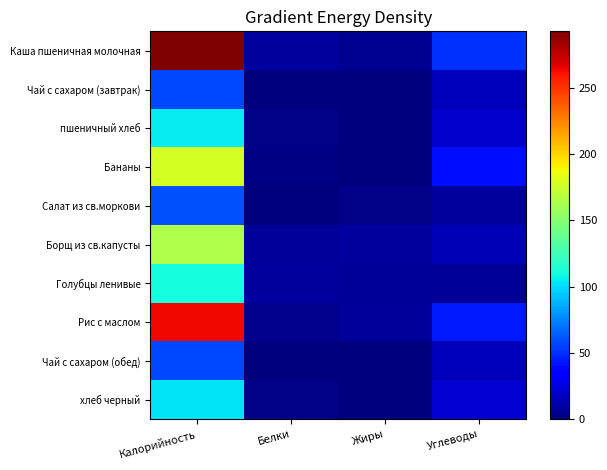

Which label corresponds to the largest value in the chart?

Калорийность